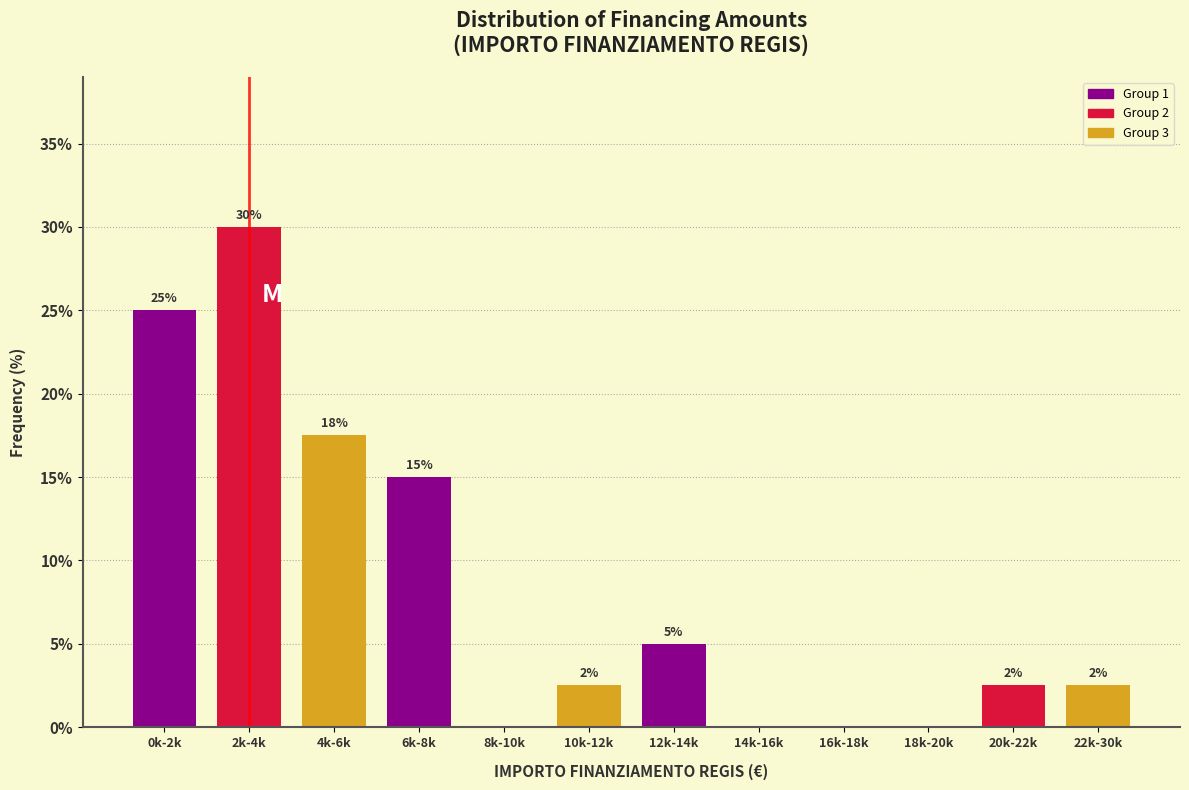

The value at 16k-18k is 17.4. True or false?

False